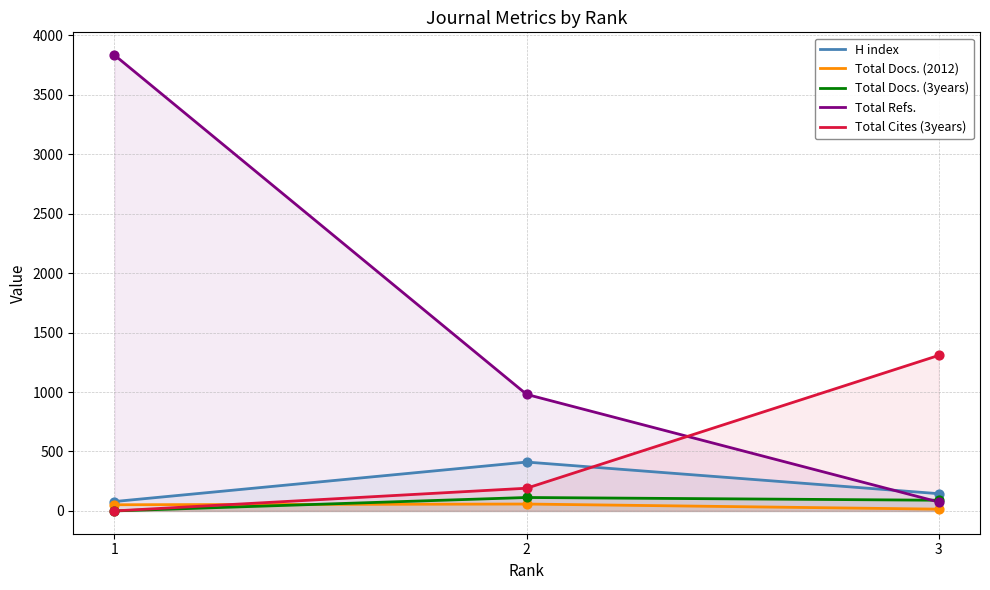

What are all the series names shown in the legend?

H index, Total Docs. (2012), Total Docs. (3years), Total Refs., Total Cites (3years)